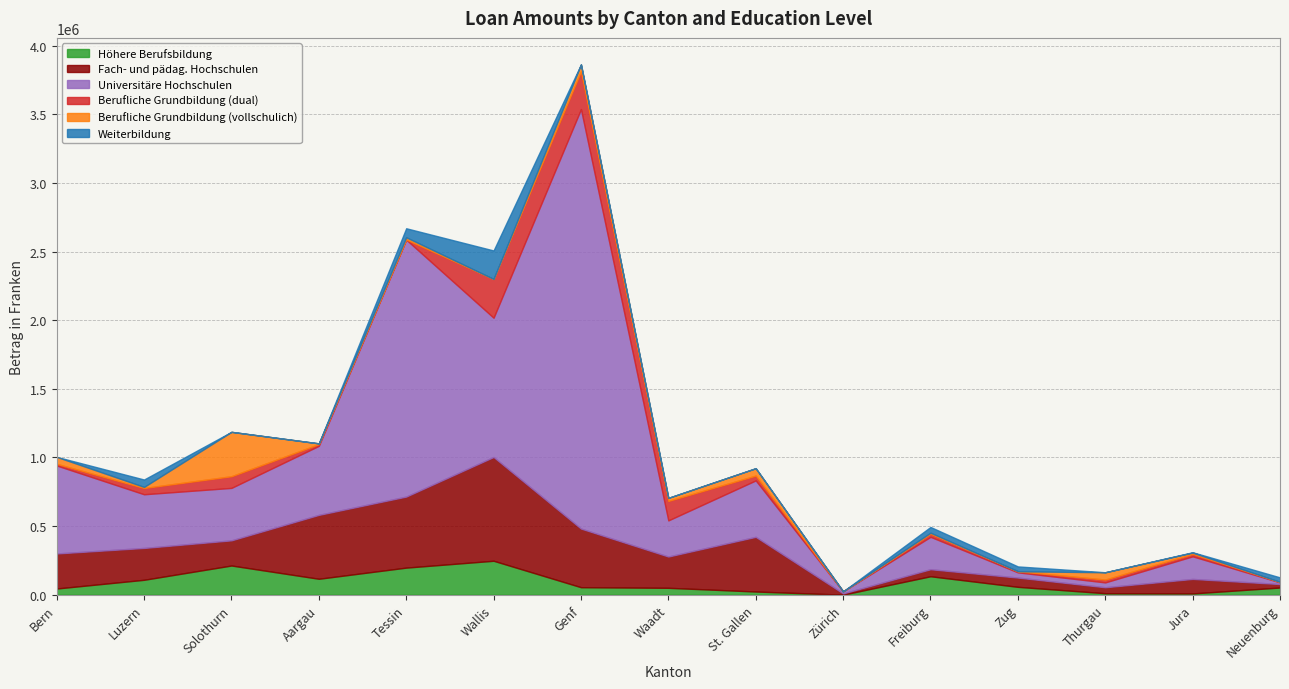

What is the total value across all series at Thurgau?

163275